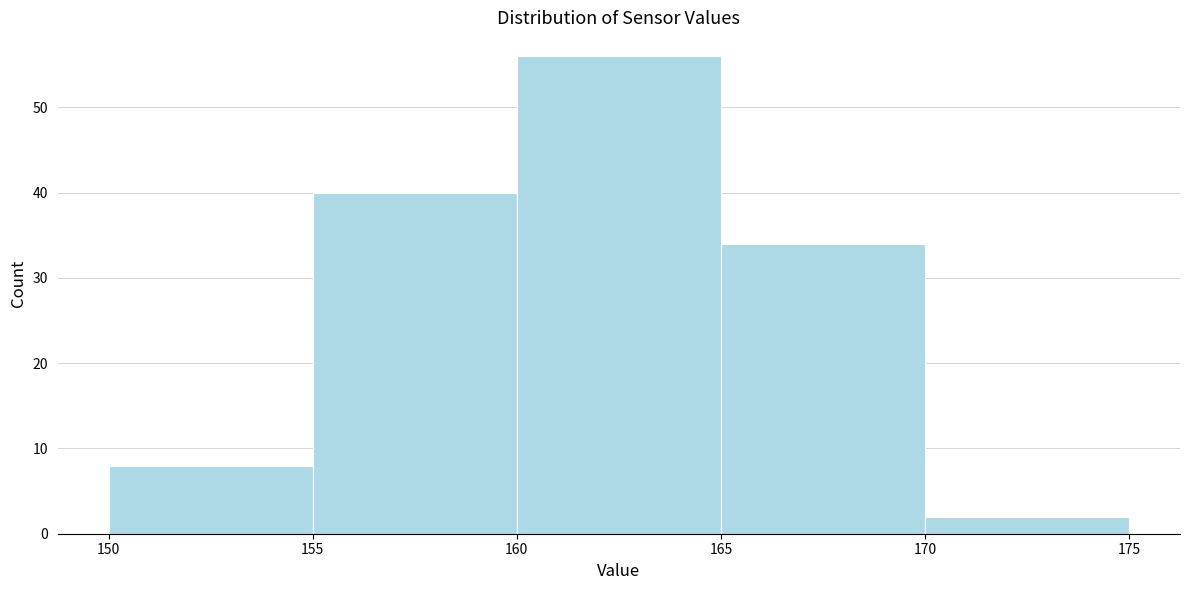

Reading left to right, list every bar in this chart as the range it spans on the x-axis followed by its height. The values are not printed on the chart, so give them approximately, as read against the axis.

150 to 155: 8
155 to 160: 40
160 to 165: 56
165 to 170: 34
170 to 175: 2